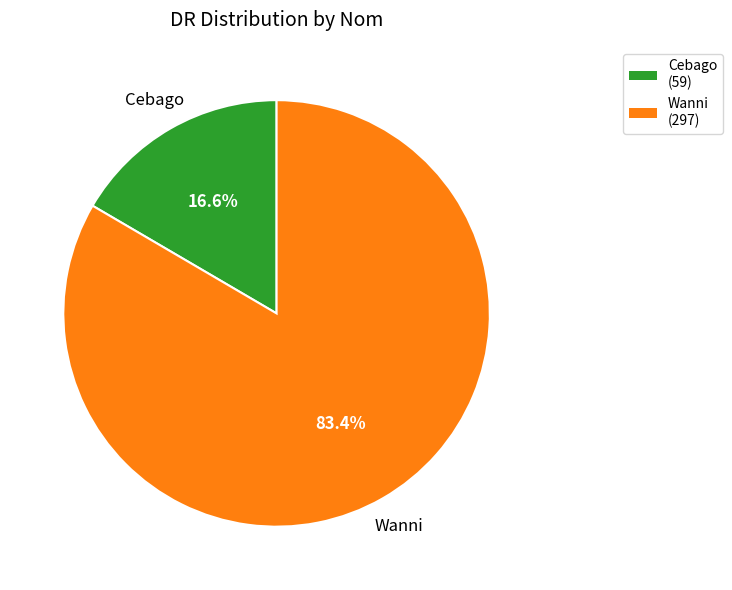

To the nearest percent, what portion does Cebago represent?

17%